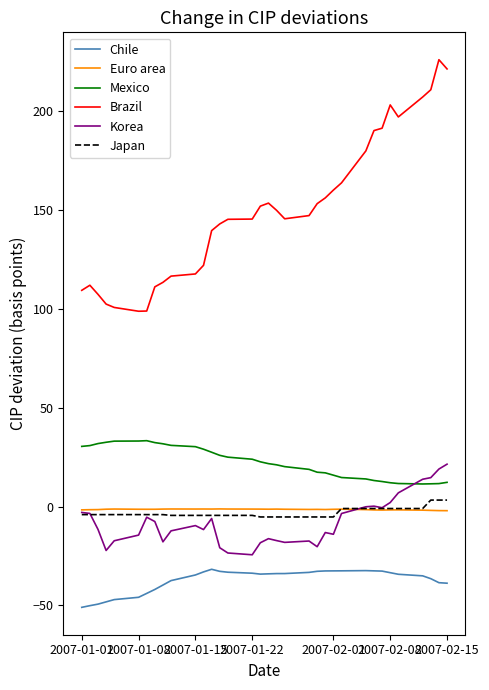

What is the highest value of the Brazil series?

225.8